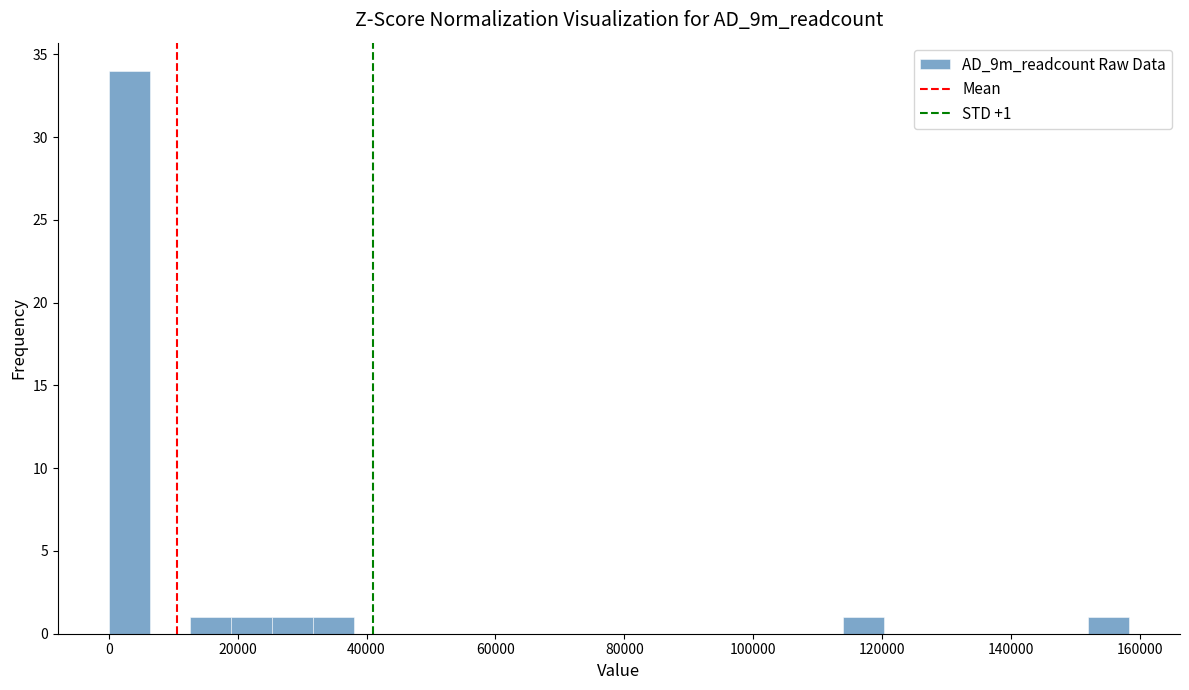

Around what value on the x-axis is the tallest bar? Give the approximate position of its centre, as read against the axis.

4000